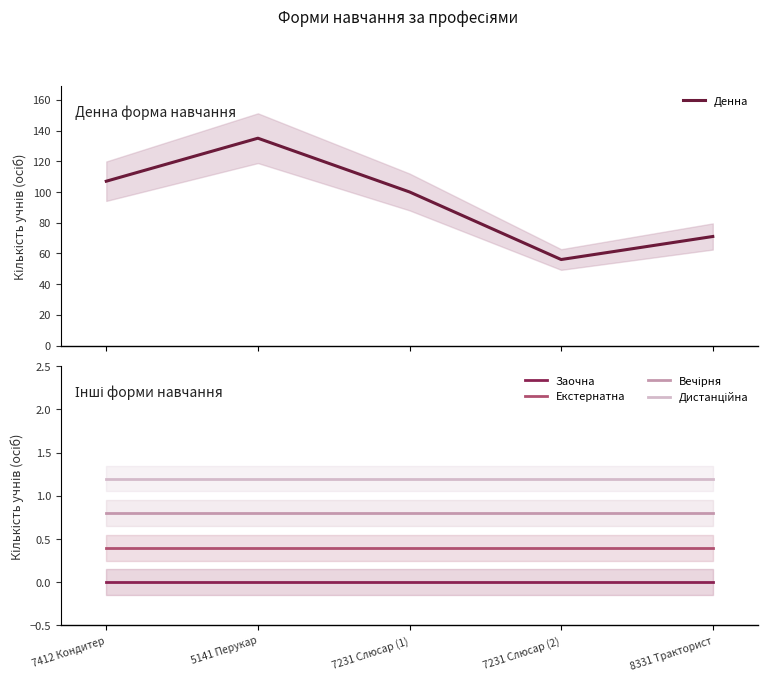

What are all the series names shown in the legend?

Денна, Заочна, Екстернатна, Вечірня, Дистанційна